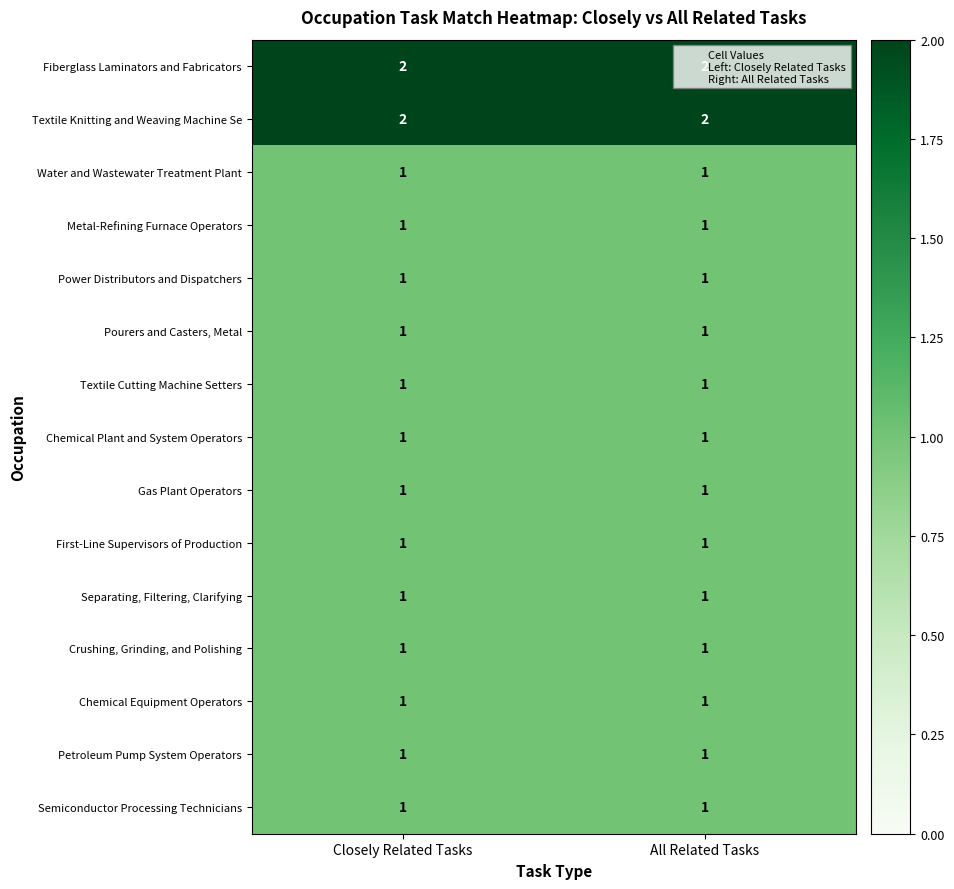

What is the total value across all series at Closely Related Tasks?

17